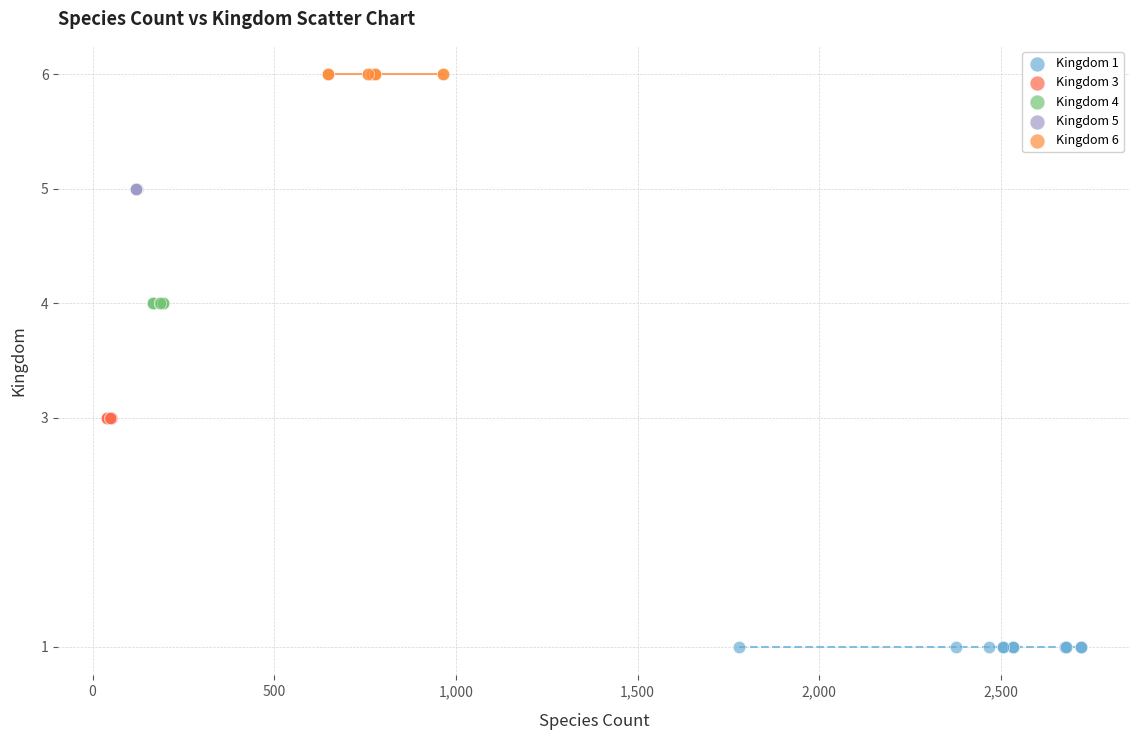

Which series contains the highest Y value?

Kingdom 6